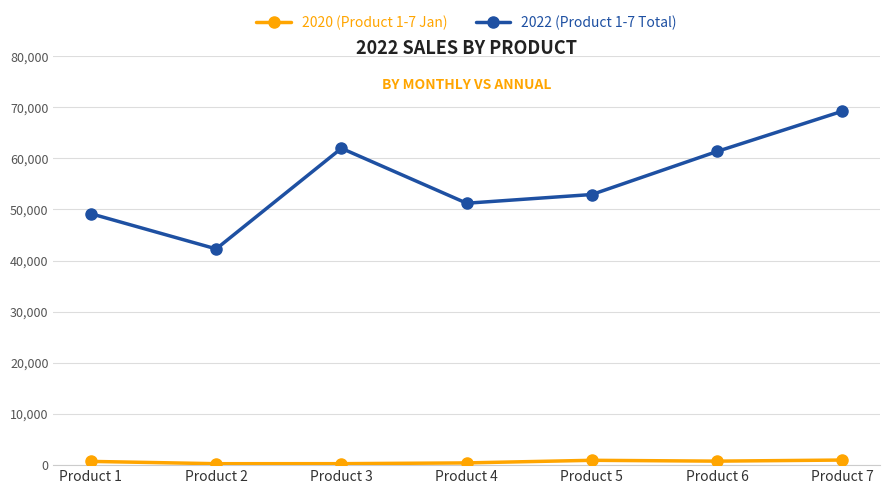

What is the difference between the second highest and minimum values in the 2022 (Product 1-7 Total) series?

19680